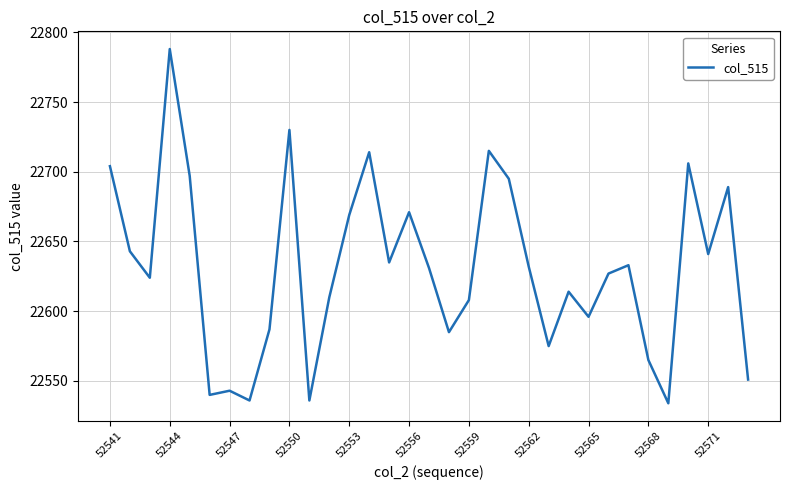

What is the difference between the maximum and minimum values?

254